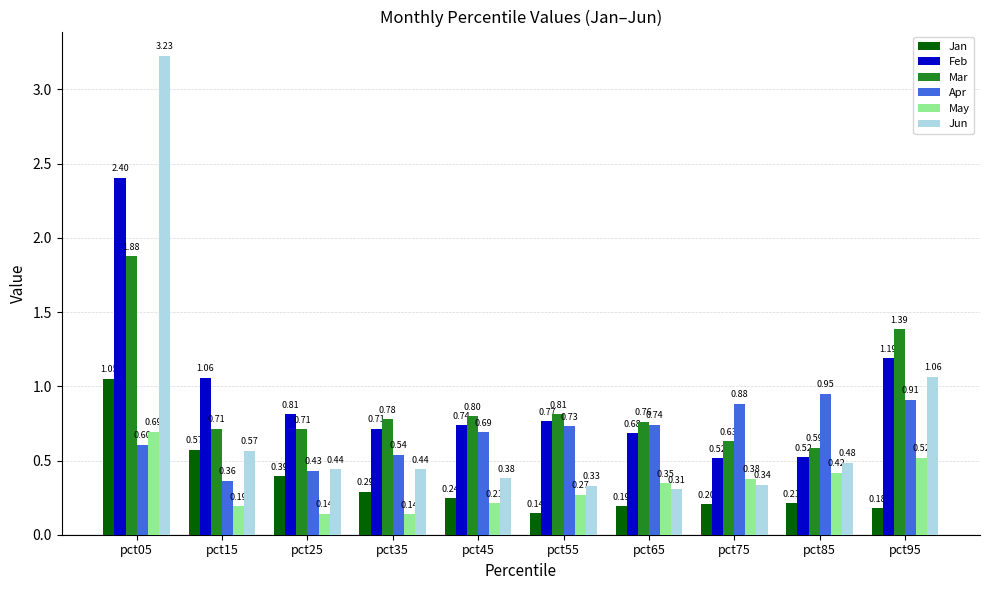

How many groups of bars are there?

10